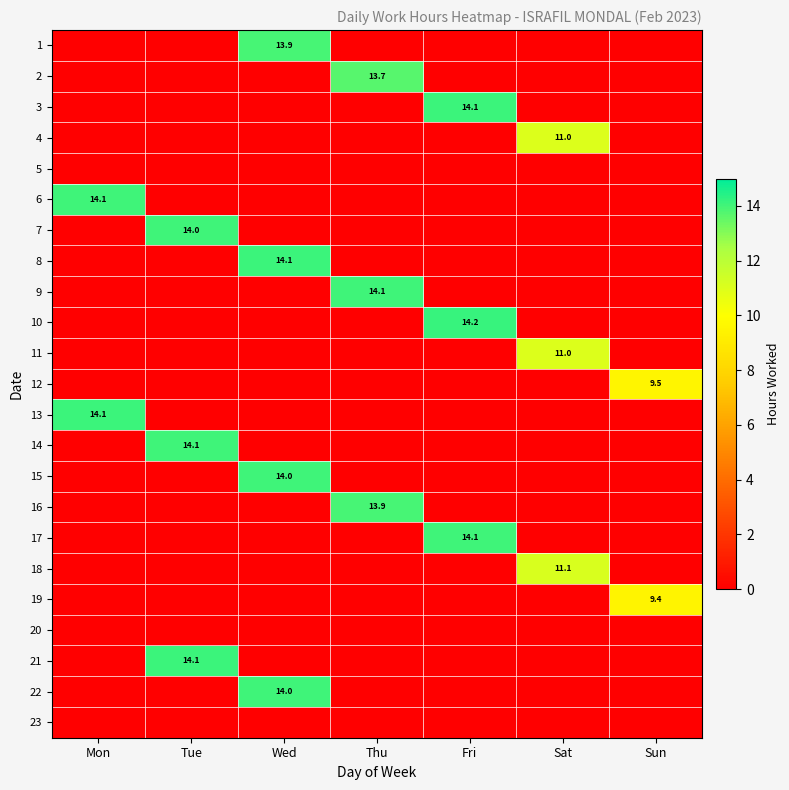

What is the maximum value shown in the chart?

14.2